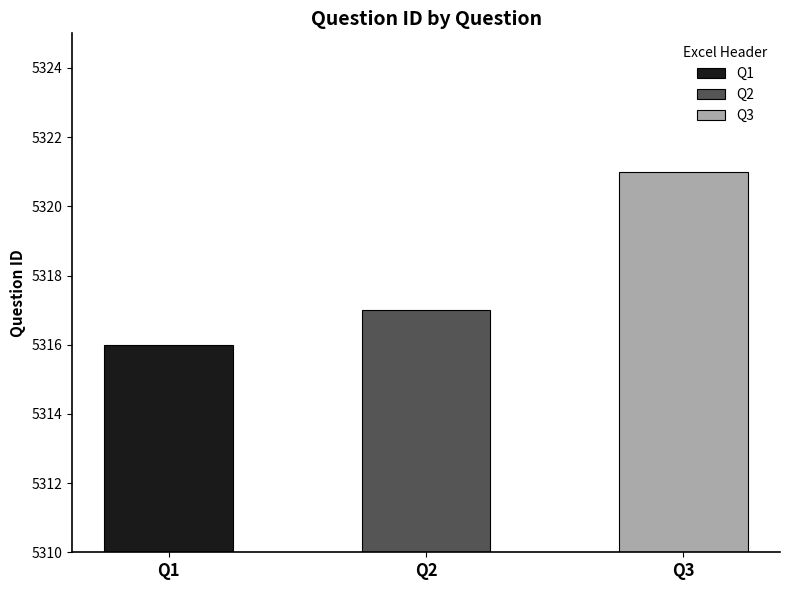

Read the value at Q2.

5317